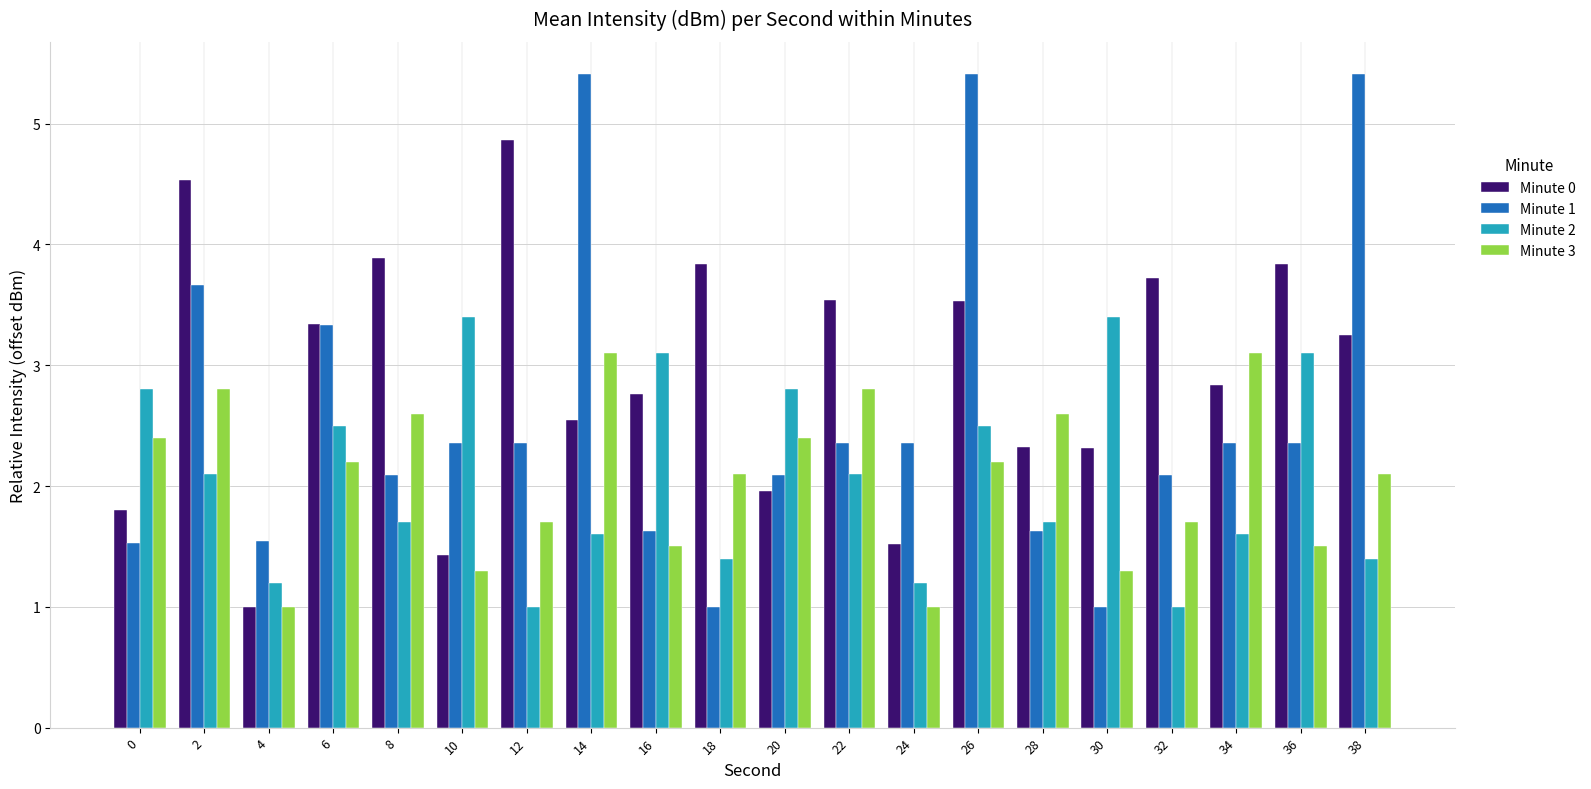

Reading left to right, list all the values displayed in this chart.

Minute 0: 1.8	4.5	1.0	3.3	3.9	1.4	4.9	2.5	2.8	3.8	2.0	3.5	1.5	3.5	2.3	2.3	3.7	2.8	3.8	3.3
Minute 1: 1.5	3.7	1.5	3.3	2.1	2.4	2.4	5.4	1.6	1.0	2.1	2.4	2.4	5.4	1.6	1.0	2.1	2.4	2.4	5.4
Minute 2: 2.8	2.1	1.2	2.5	1.7	3.4	1.0	1.6	3.1	1.4	2.8	2.1	1.2	2.5	1.7	3.4	1.0	1.6	3.1	1.4
Minute 3: 2.4	2.8	1.0	2.2	2.6	1.3	1.7	3.1	1.5	2.1	2.4	2.8	1.0	2.2	2.6	1.3	1.7	3.1	1.5	2.1